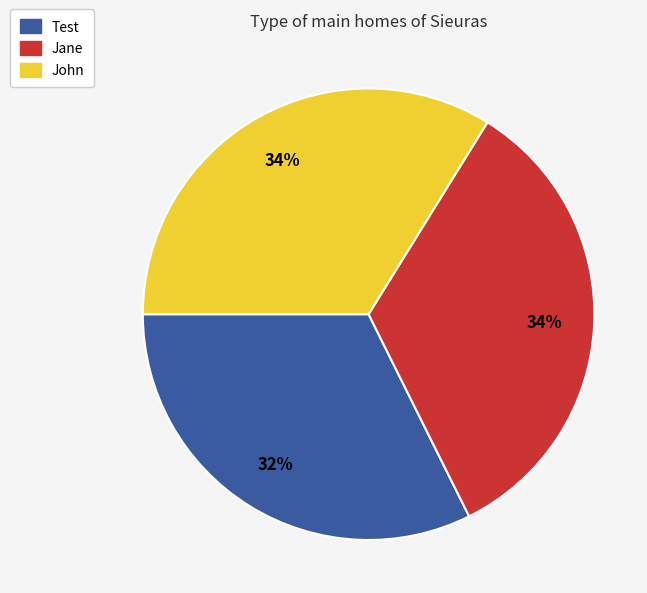

The John slice represents 34% of the pie. True or false?

True